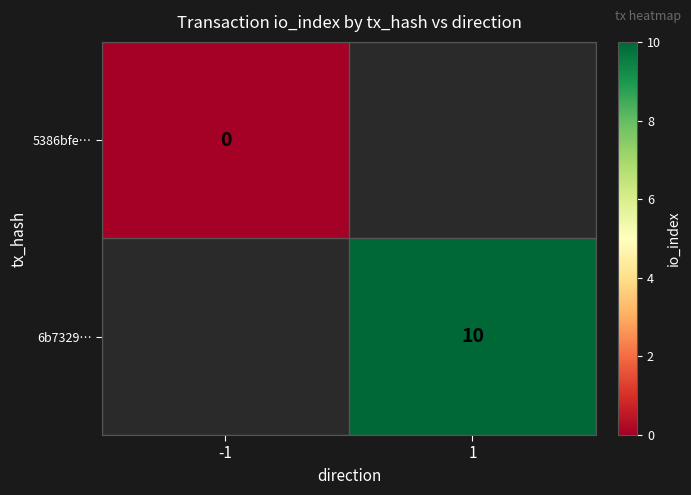

The 6b7329… series shows 13 at 1. True or false?

False